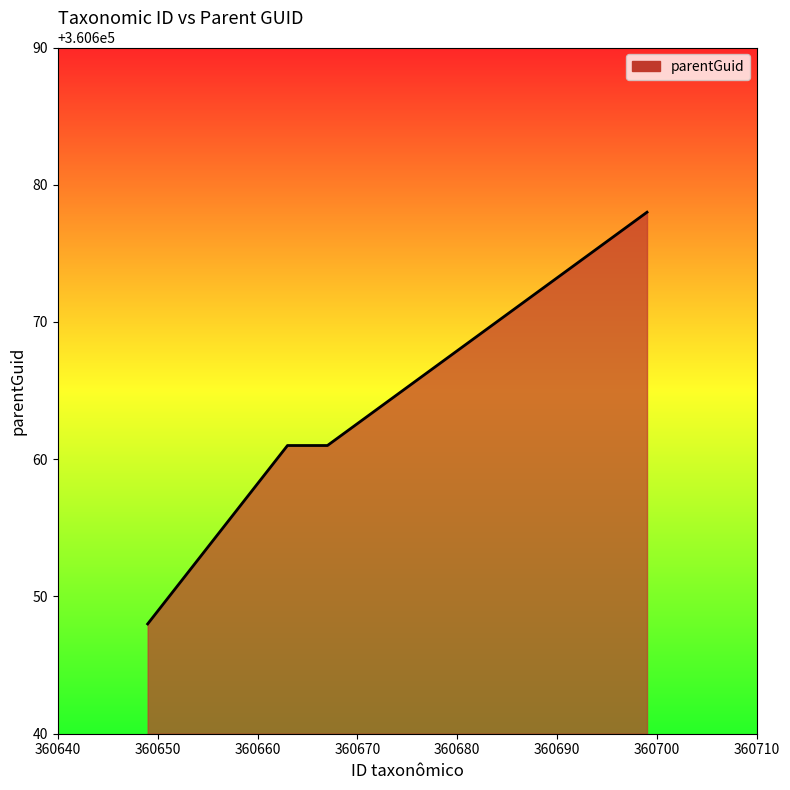

How many lines are shown in the chart?

1